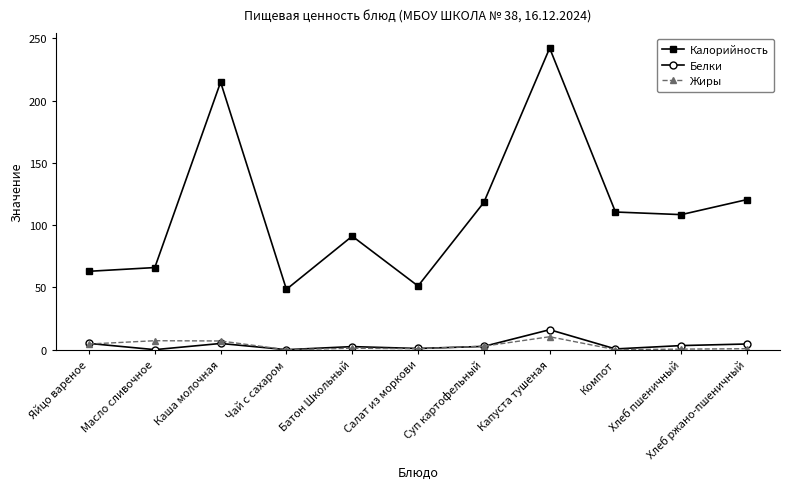

What is the difference between the second highest and second lowest values in the Калорийность series?

163.7